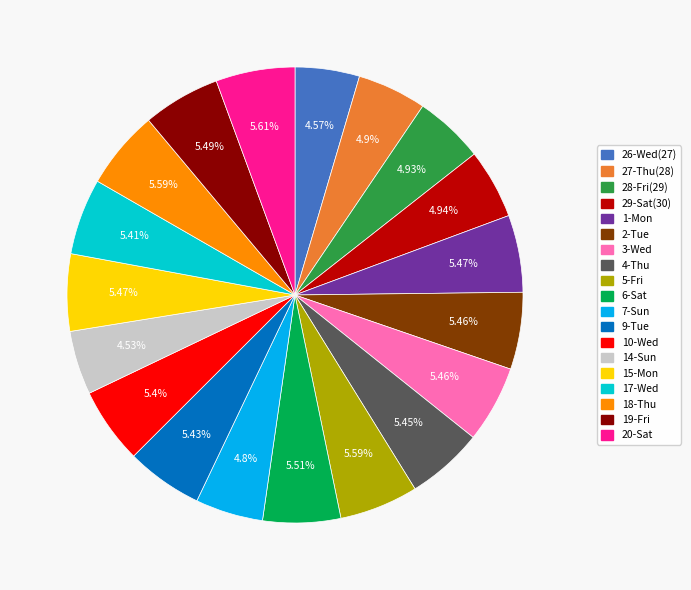

Is there any slice that represents more than half of the pie?

No